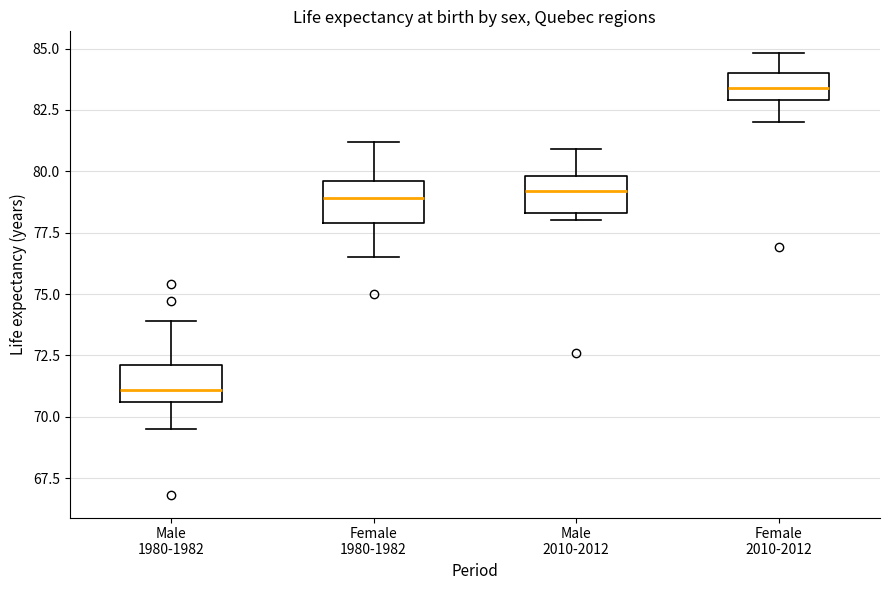

Which box has the lowest median line?

Male 1980-1982